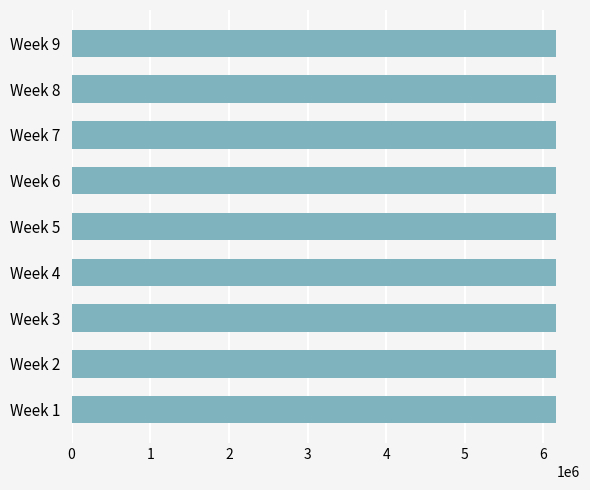

What is the ratio of the value at Week 7 to the value at Week 1?

1.0